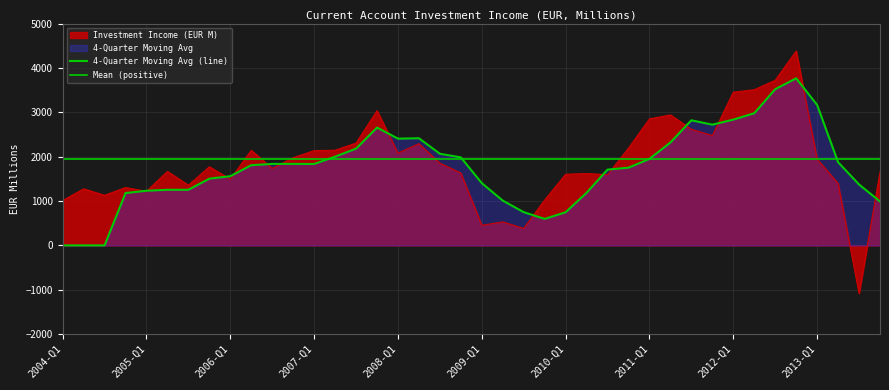

In Investment Income (EUR M), how many points are higher than both neighbors (excluding endpoints)?

11